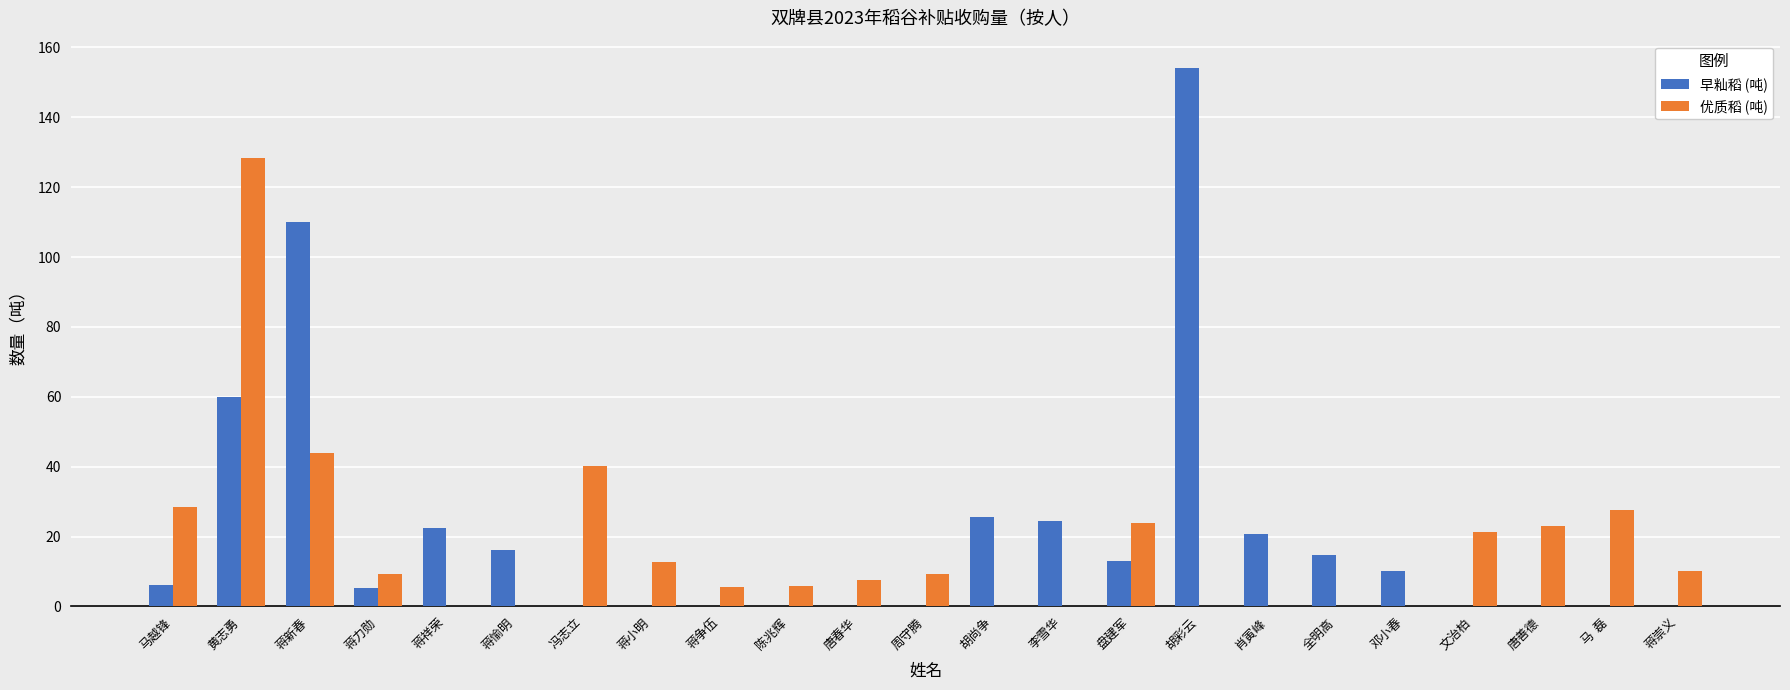

At which label does 早籼稻 (吨) reach its peak?

胡彩云